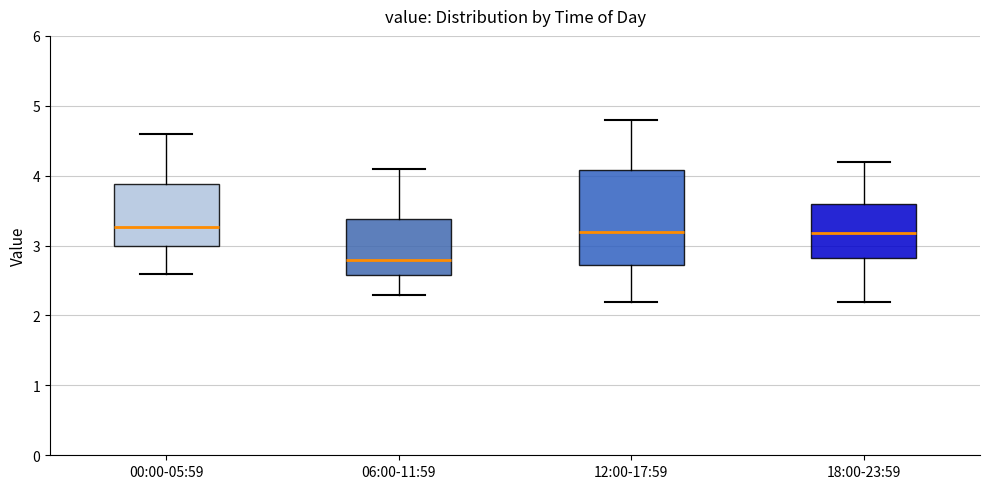

Comparing the boxes themselves (not the whiskers), which one is the tallest?

12:00-17:59